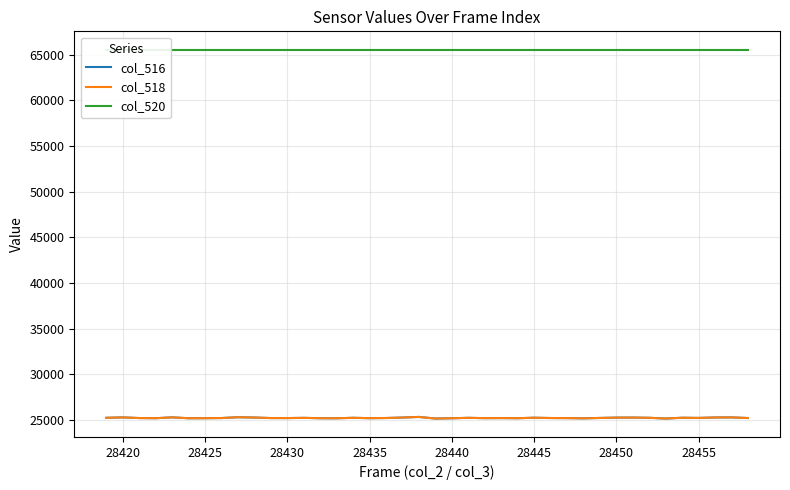

What is the maximum value for col_520?

65535